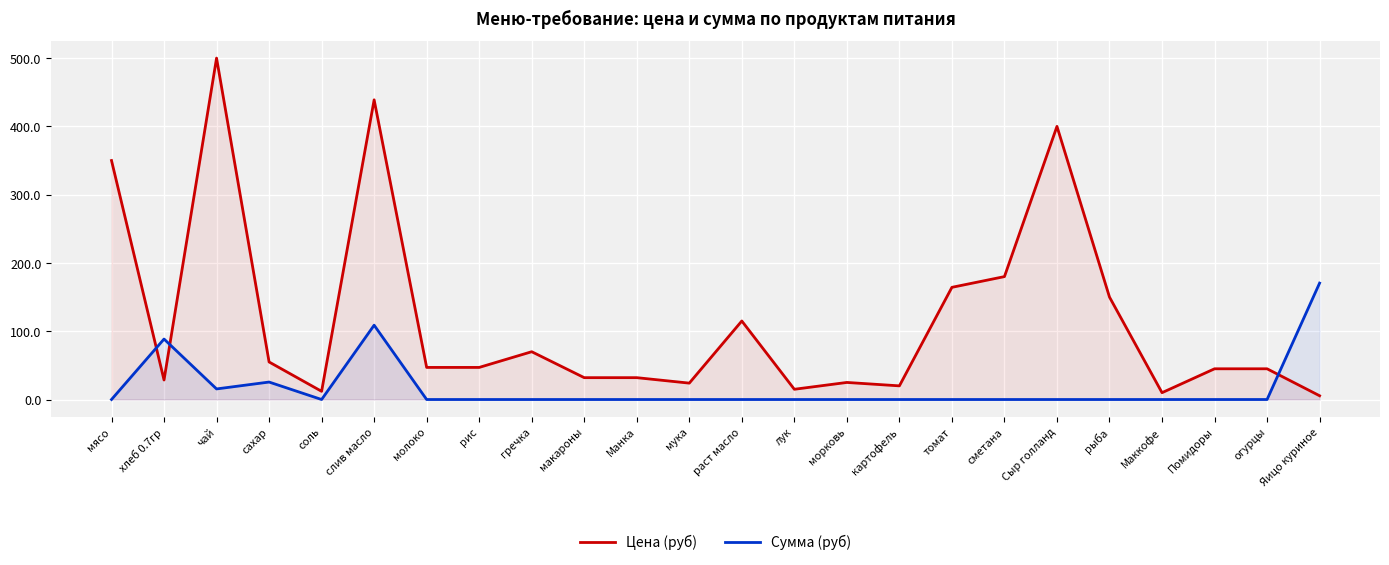

What are all the series names shown in the legend?

Цена (руб), Сумма (руб)